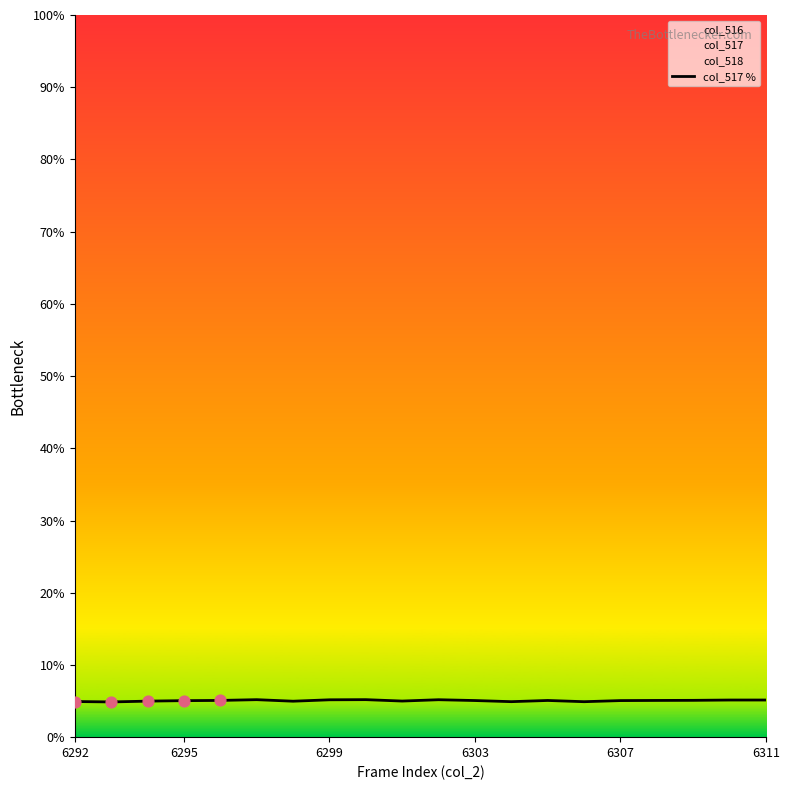

What is the change in value from 8 to 17?

-0.1